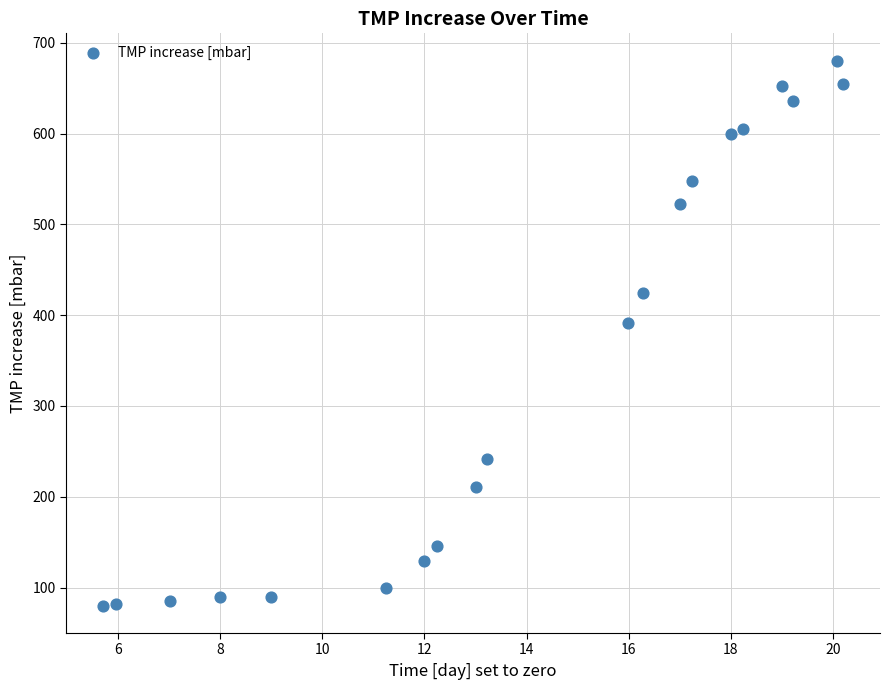

What Y value in the scatter plot is closest to 380?

391.3